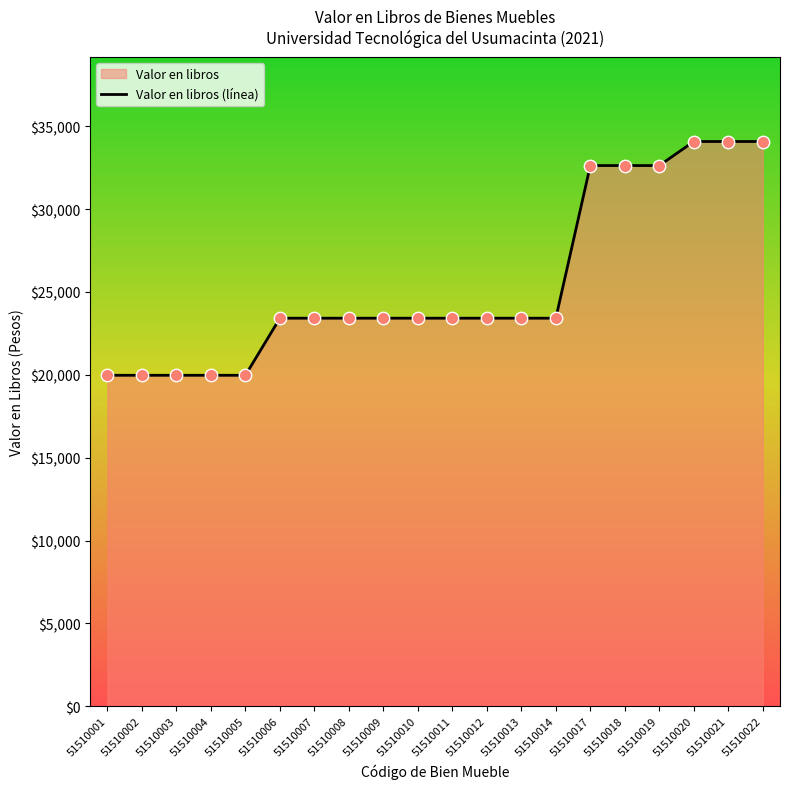

What is the change in value from 51510001 to 51510017?

+12655.7